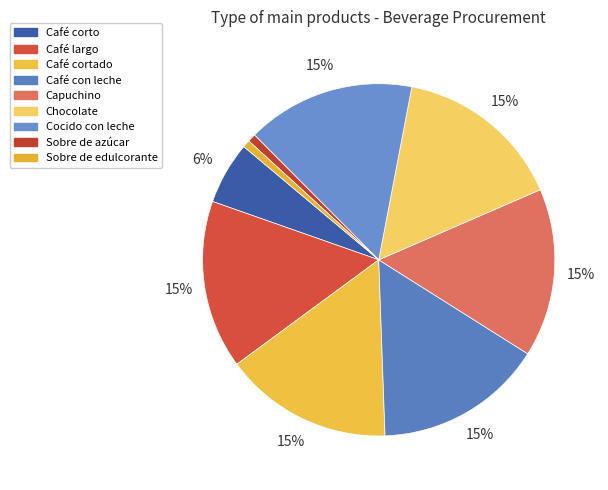

How many segments does this pie chart have?

9